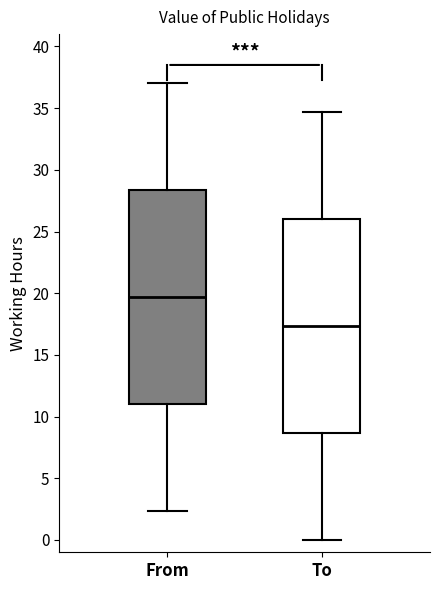

Which box has the lowest median line?

To